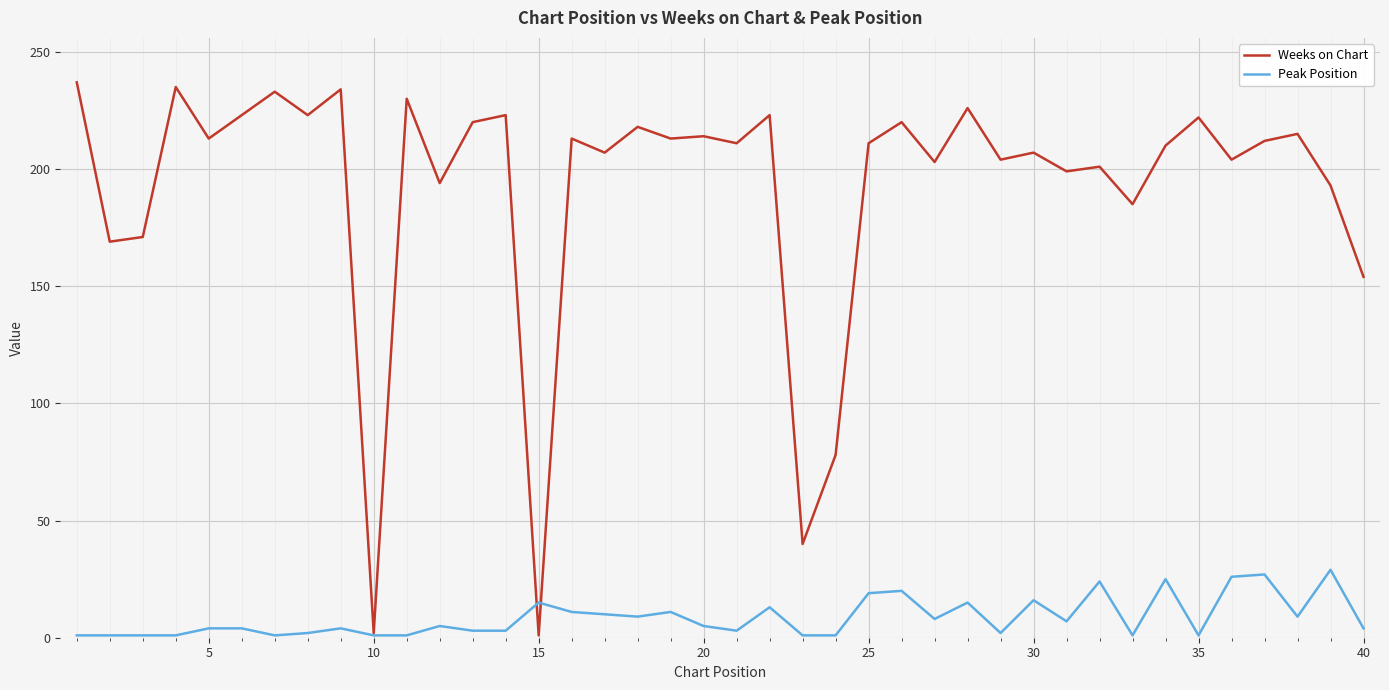

Is this an area chart (filled region under the line)?

No